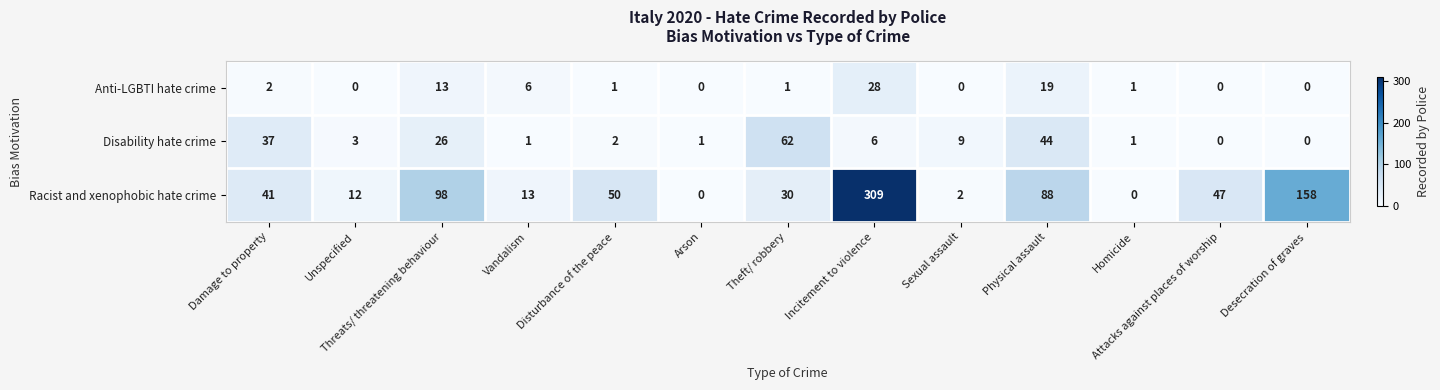

How many series are shown in this chart?

3